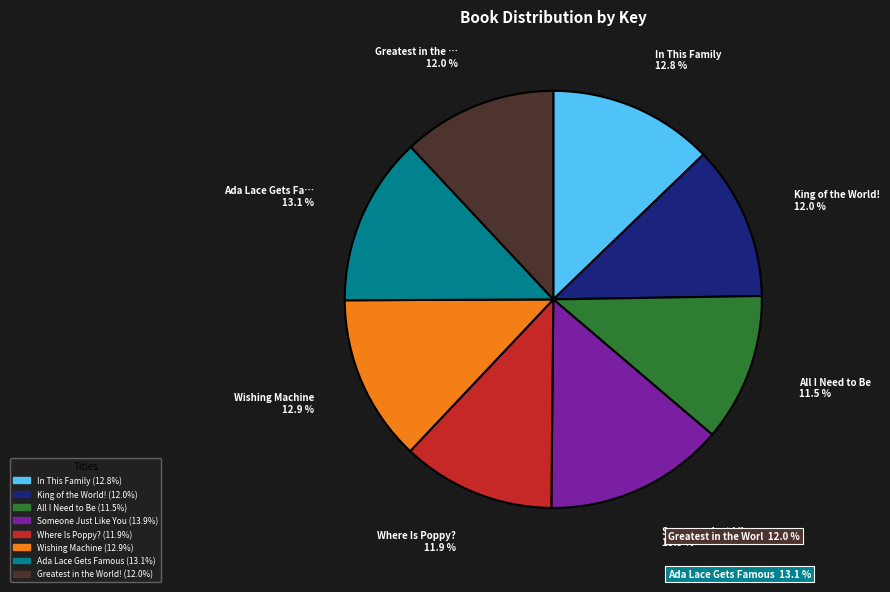

True or false: Ada Lace Gets Famous accounts for 22% of the total.

False